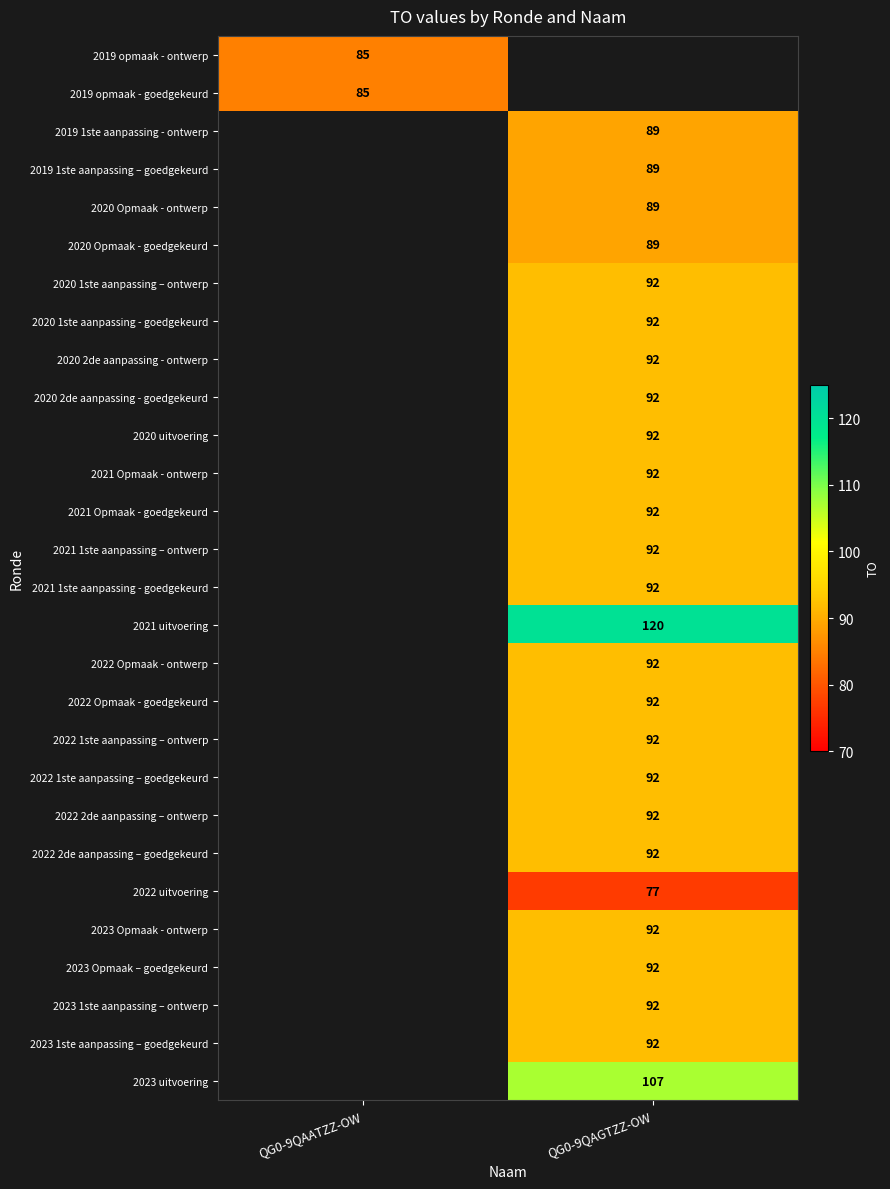

Is it true that 2022 uitvoering equals 122 at QG0-9QAGTZZ-OW?

False